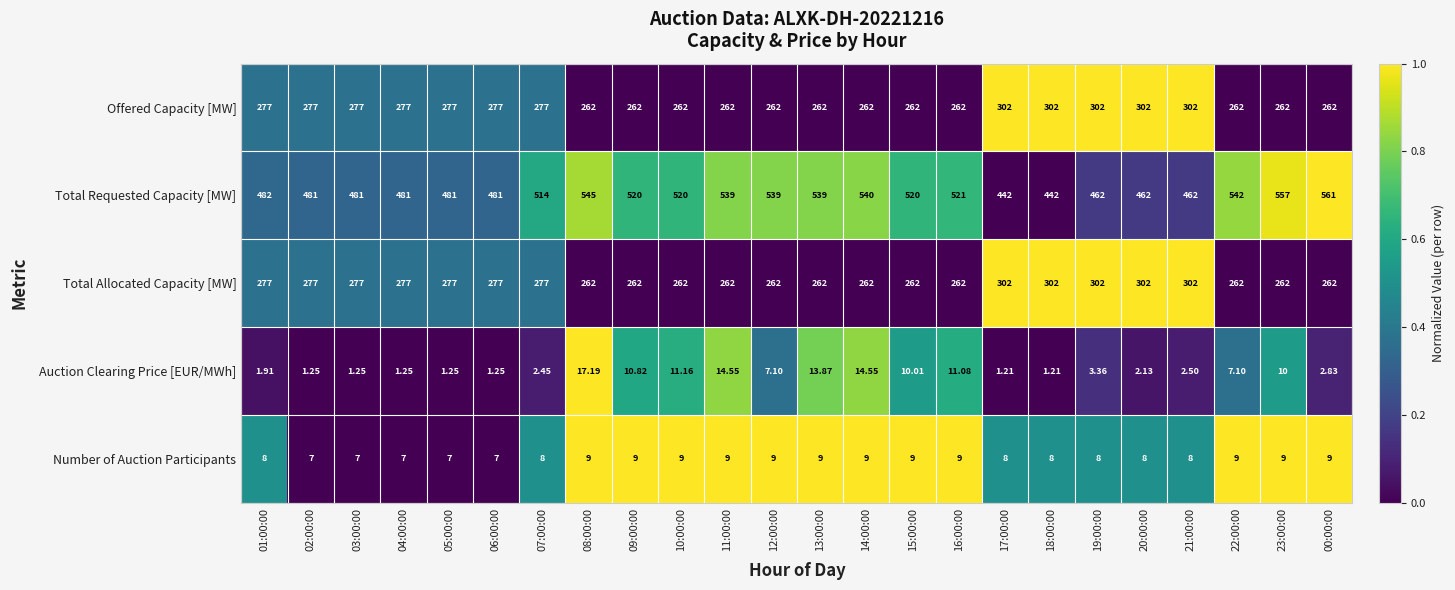

Which series changed the most between 05:00:00 and 09:00:00?

Total Requested Capacity [MW]